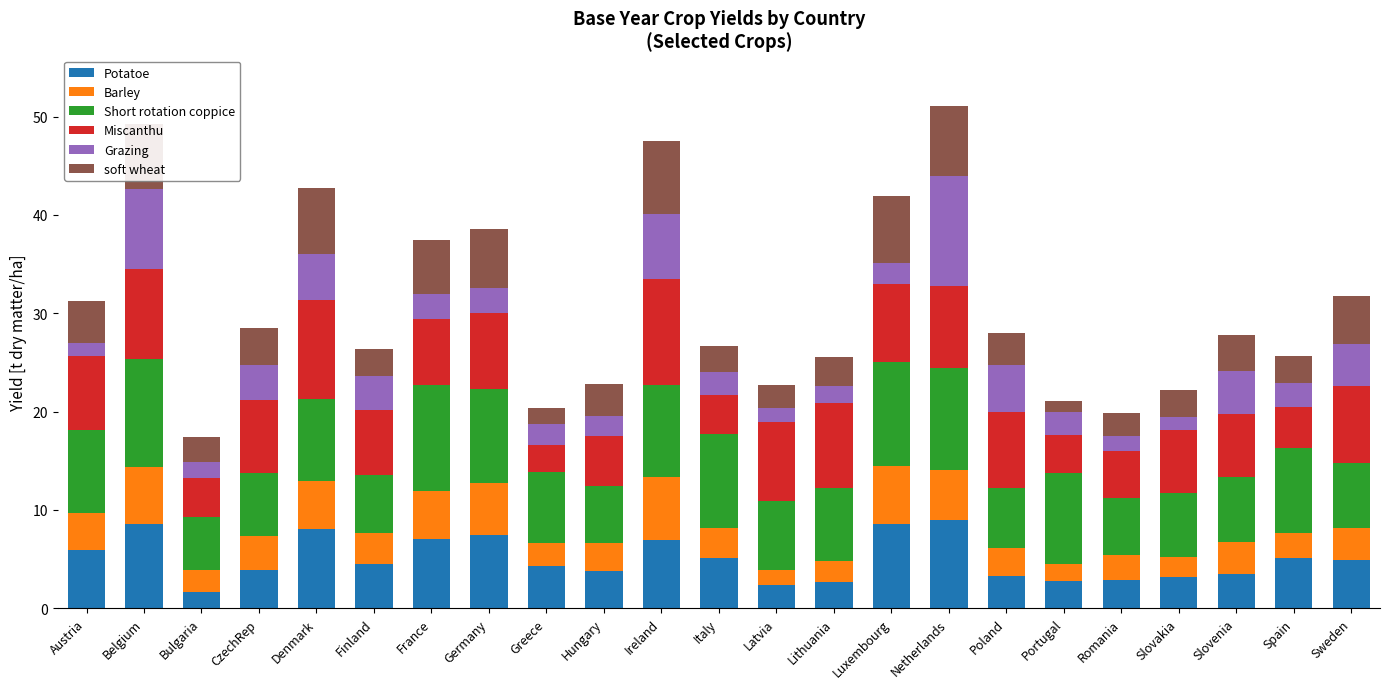

What is the sum of the Potatoe values at Luxembourg and Bulgaria?

10.2